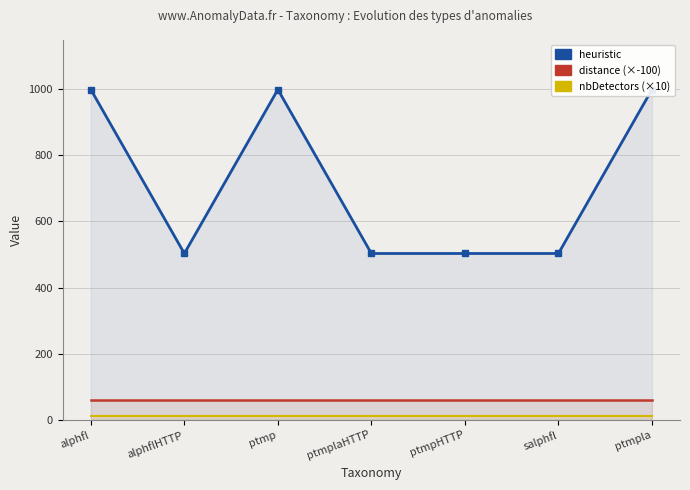

The nbDetectors (×10) series shows 10.0 at ptmpHTTP. True or false?

True